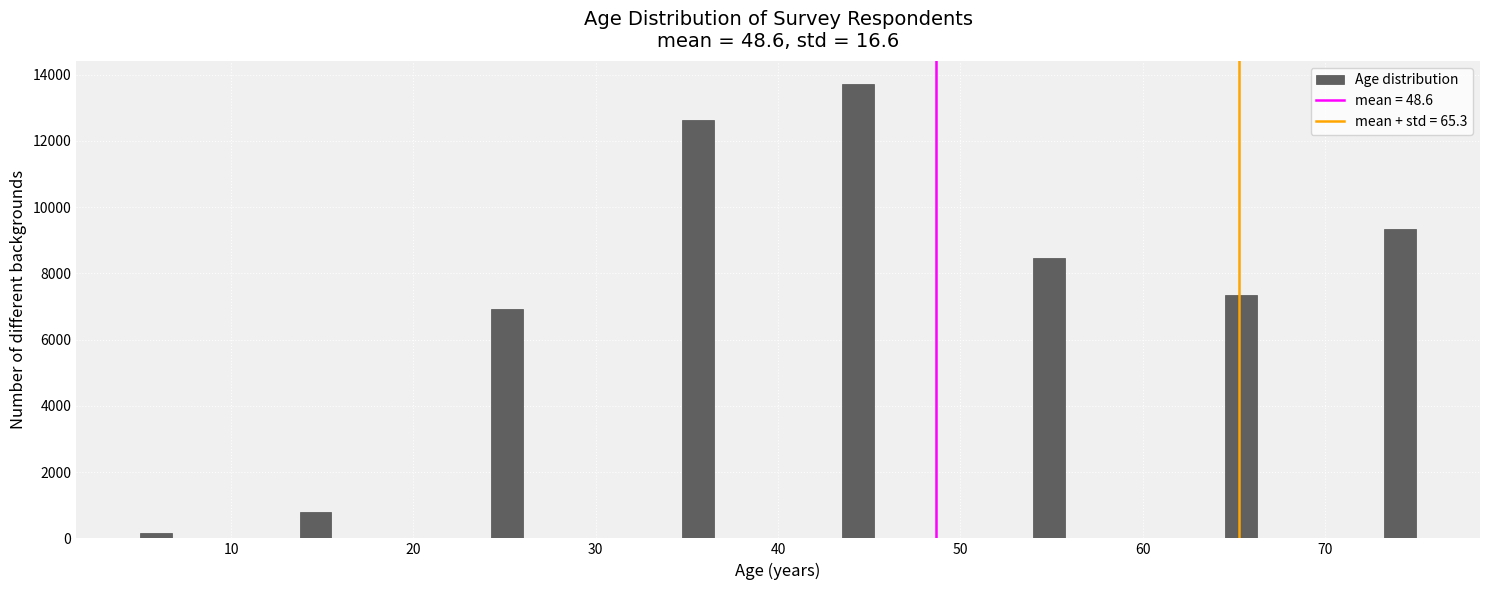

Around what value on the x-axis is the tallest bar? Give the approximate position of its centre, as read against the axis.

44